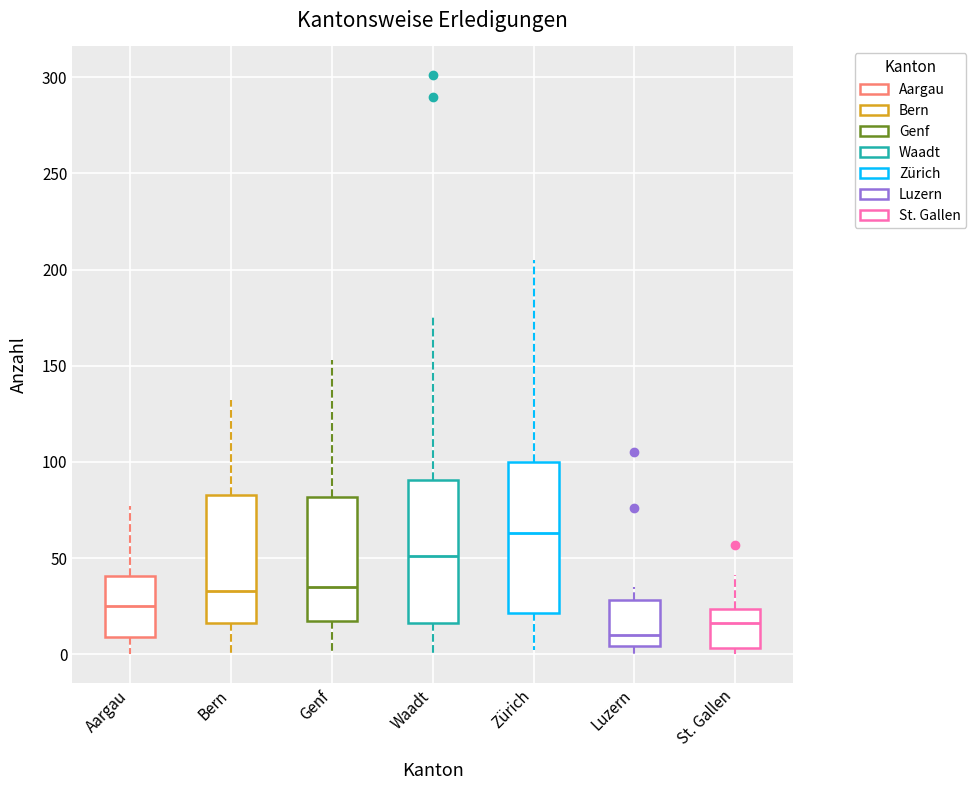

Which box's median line is the lowest?

Luzern